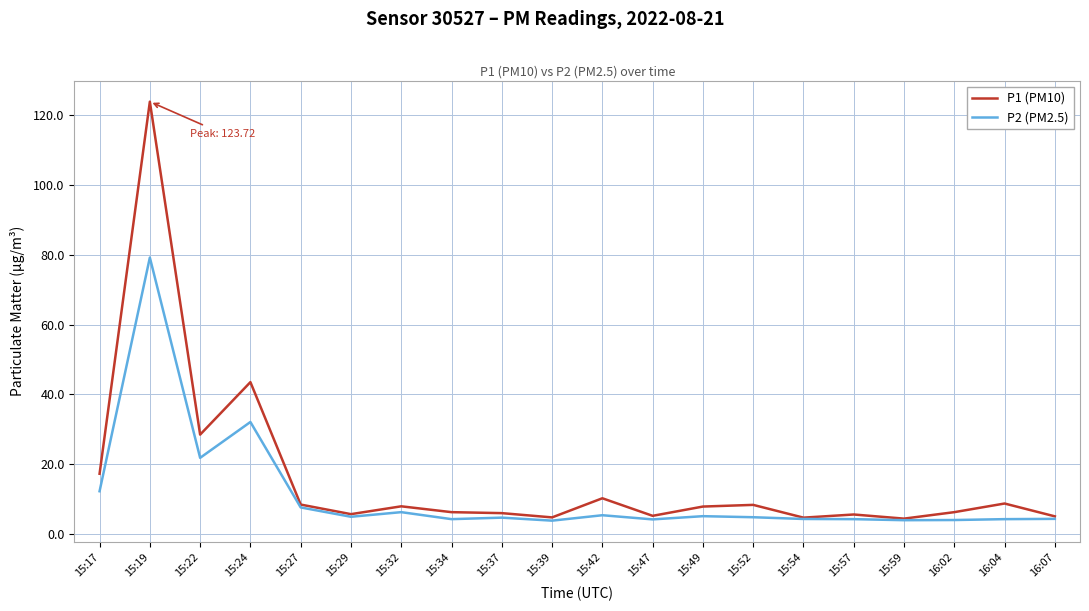

List the series in order of their overall mean, lowest first.

P2 (PM2.5), P1 (PM10)